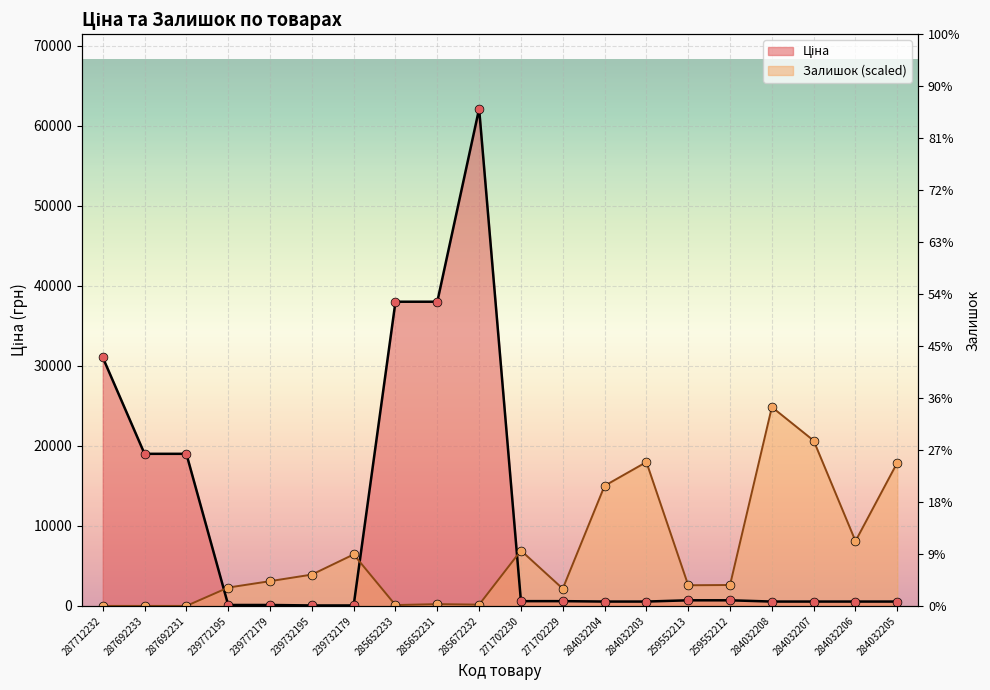

What are all the series names shown in the legend?

Ціна, Залишок